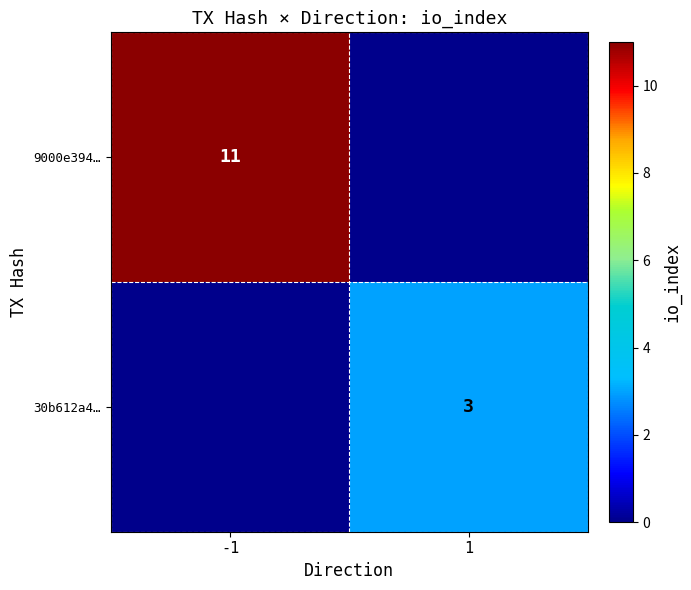

True or false: 9000e394… has a value of 11 at -1.

True